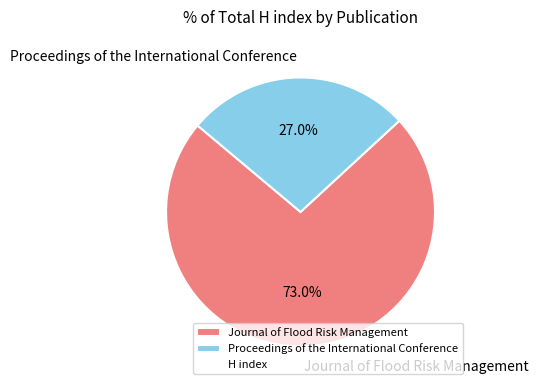

Which category has the smallest portion of the pie?

Proceedings of the International Conference